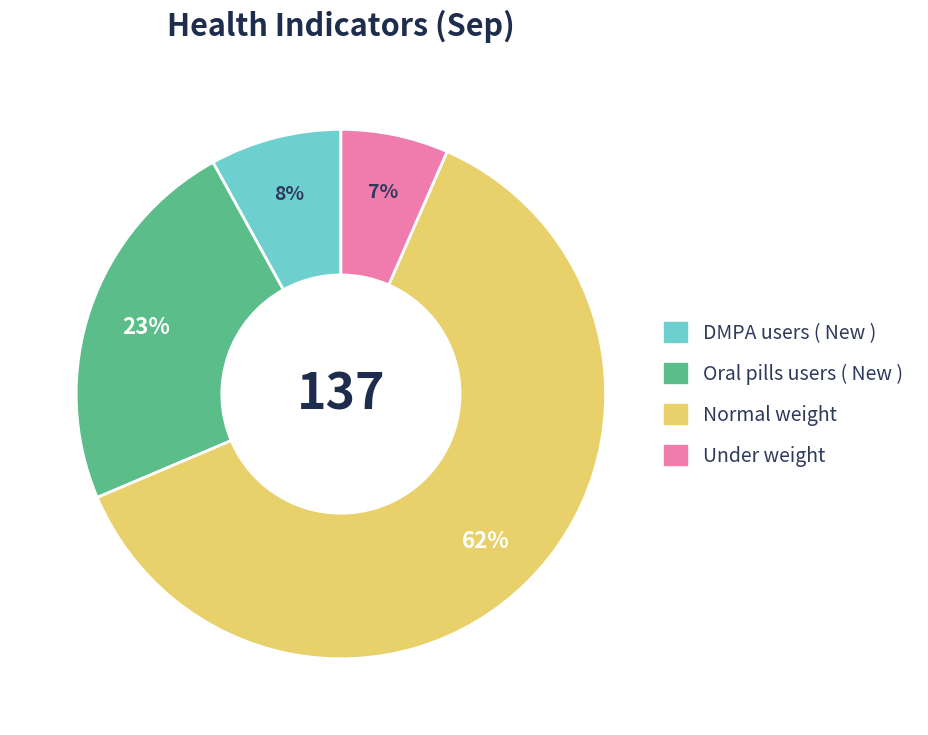

Do Oral pills users ( New ) and DMPA users ( New ) together represent more than half of the pie?

No